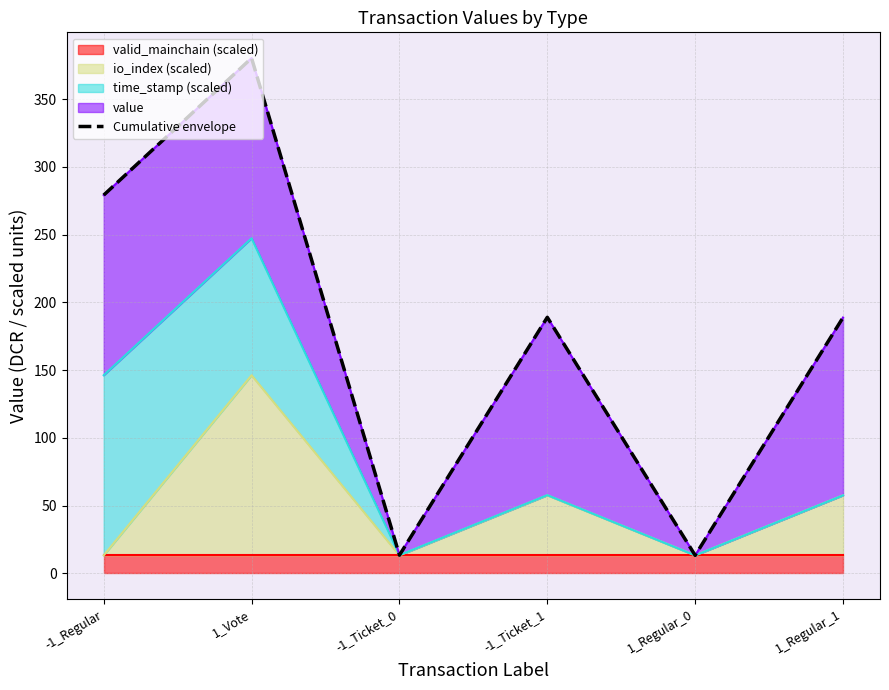

What is the minimum value shown in the chart?

13.3